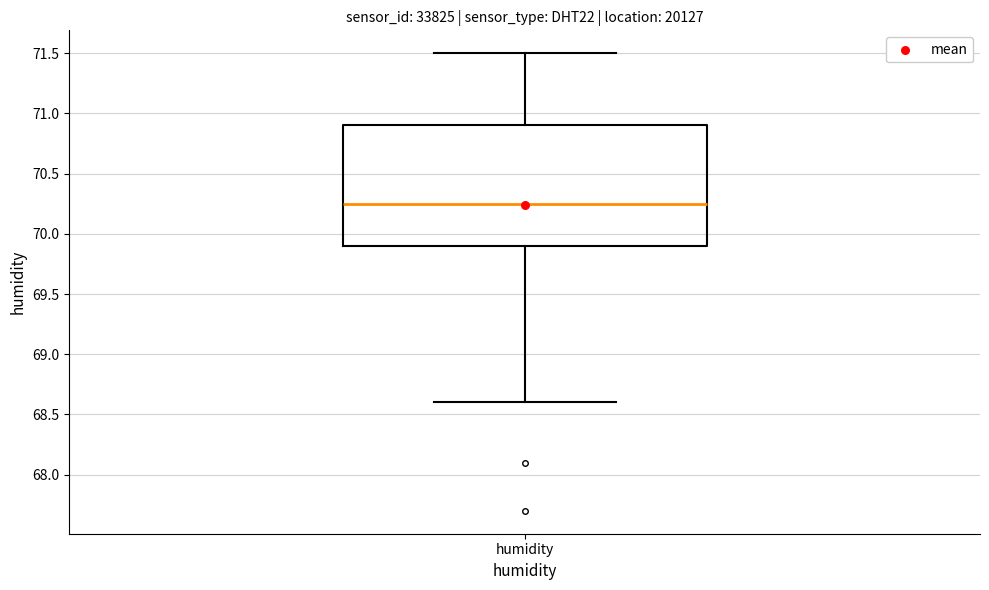

Where does the median line of the box for humidity sit on the y-axis? The values are not printed on the chart, so give them approximately, as read against the axis.

70.25